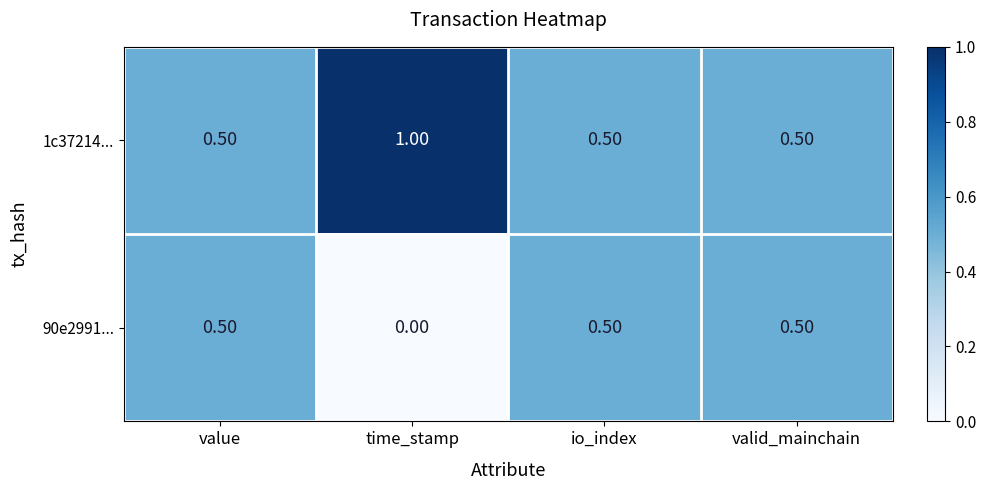

List the series in order of their peak value, highest first.

1c37214..., 90e2991...